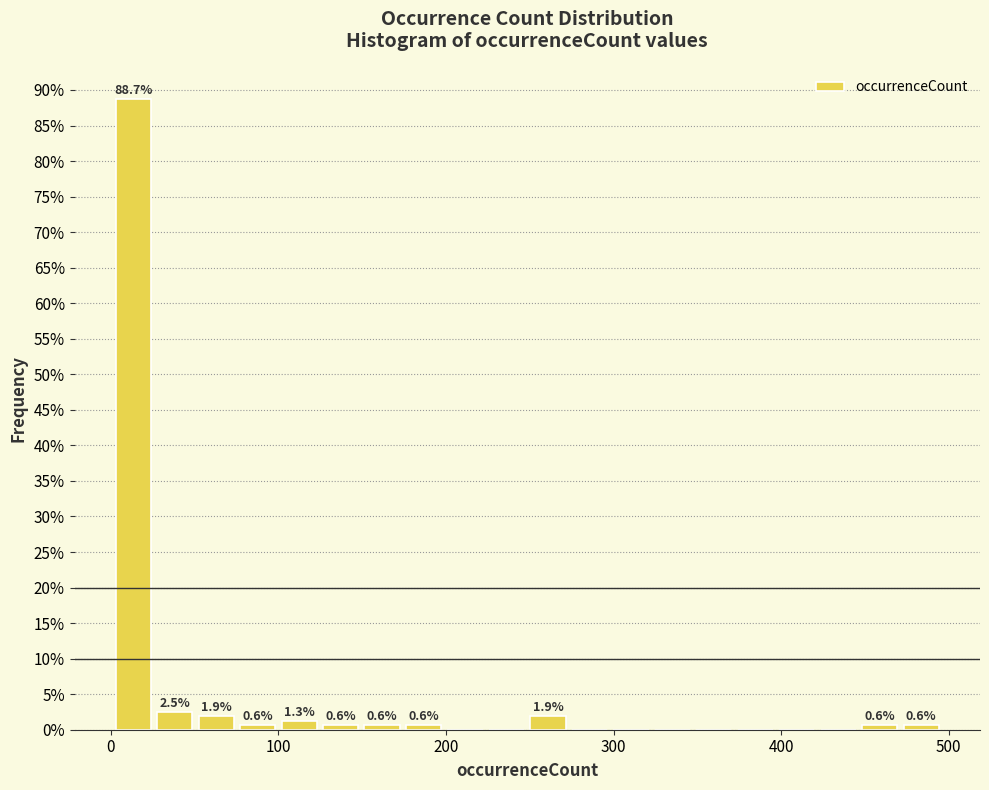

Read against the x-axis, roughly where is the centre of the tallest bar?

10